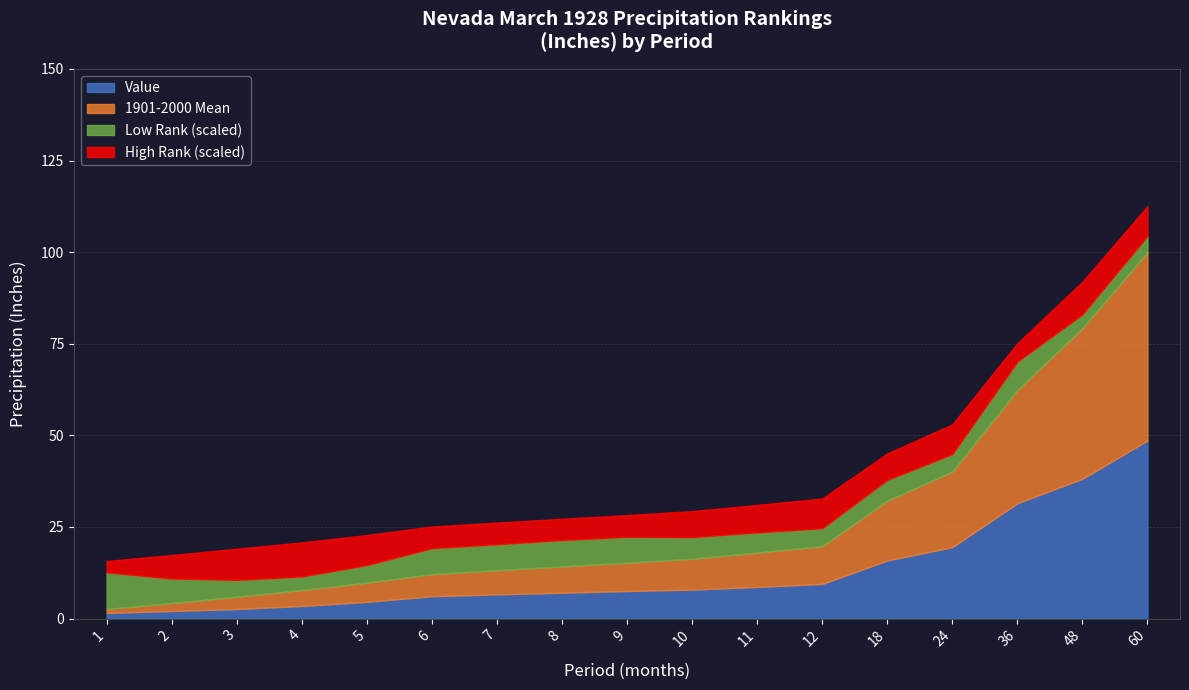

How many data points in 1901-2000 Mean are above 7?

10